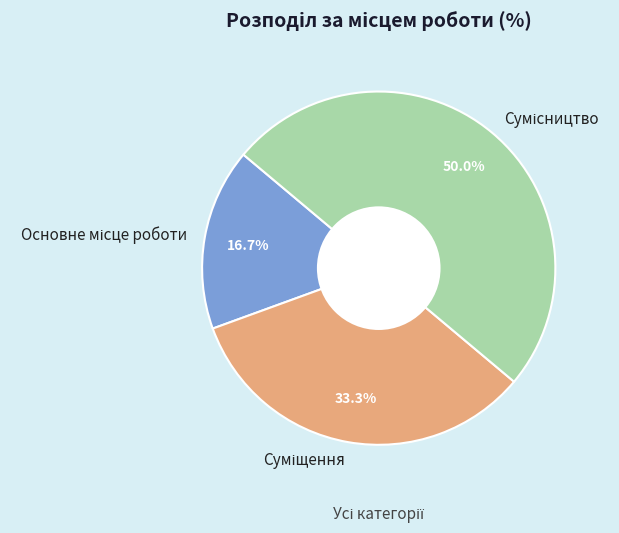

Which category has the smallest portion of the pie?

Основне місце роботи